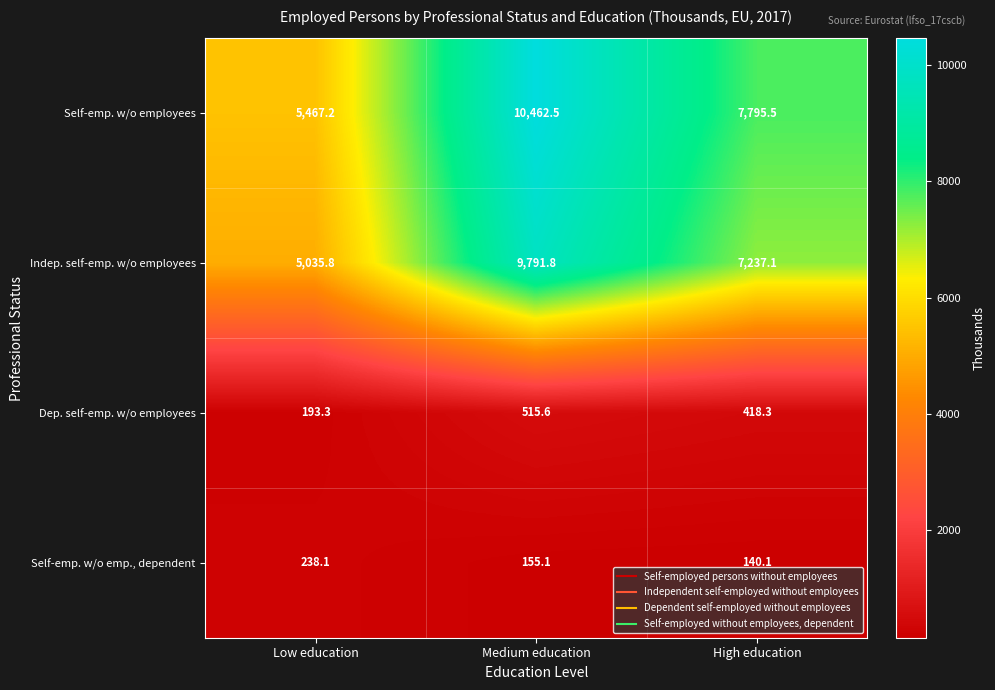

At how many categories does at least one series exceed 1156?

3